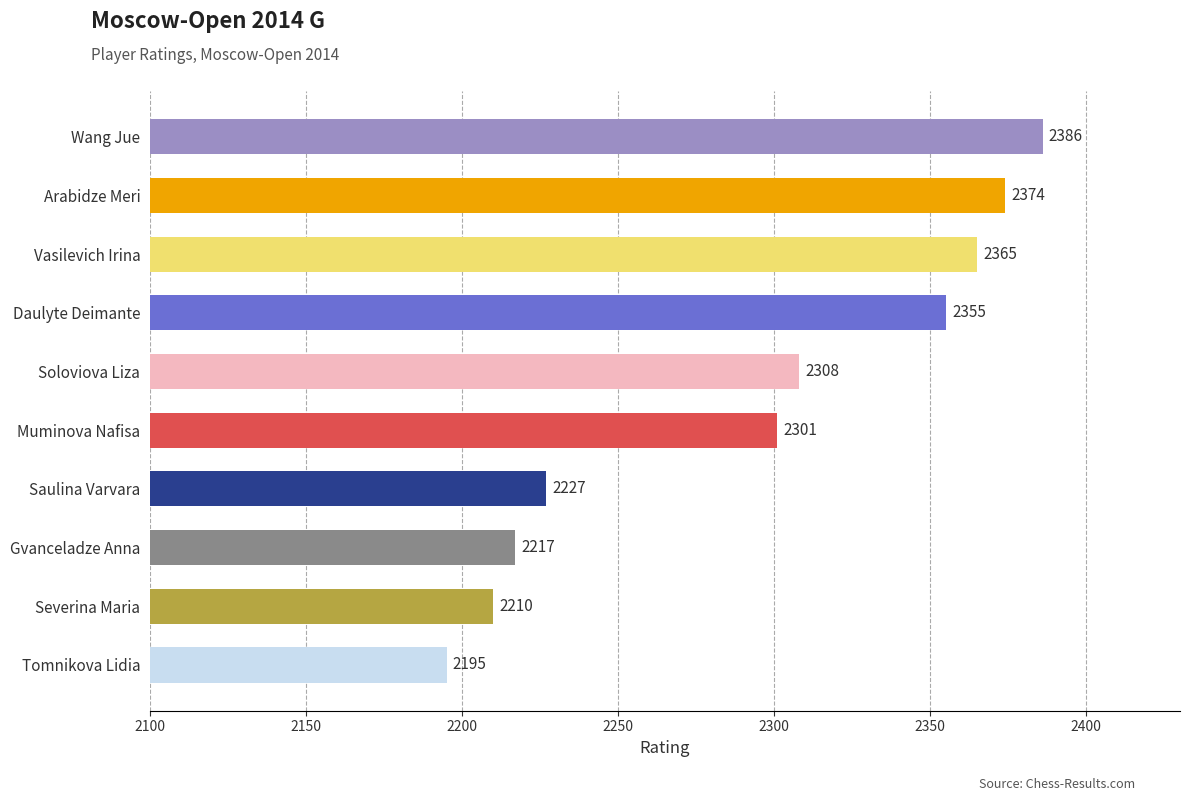

What is the change in value from Daulyte Deimante to Arabidze Meri?

+19